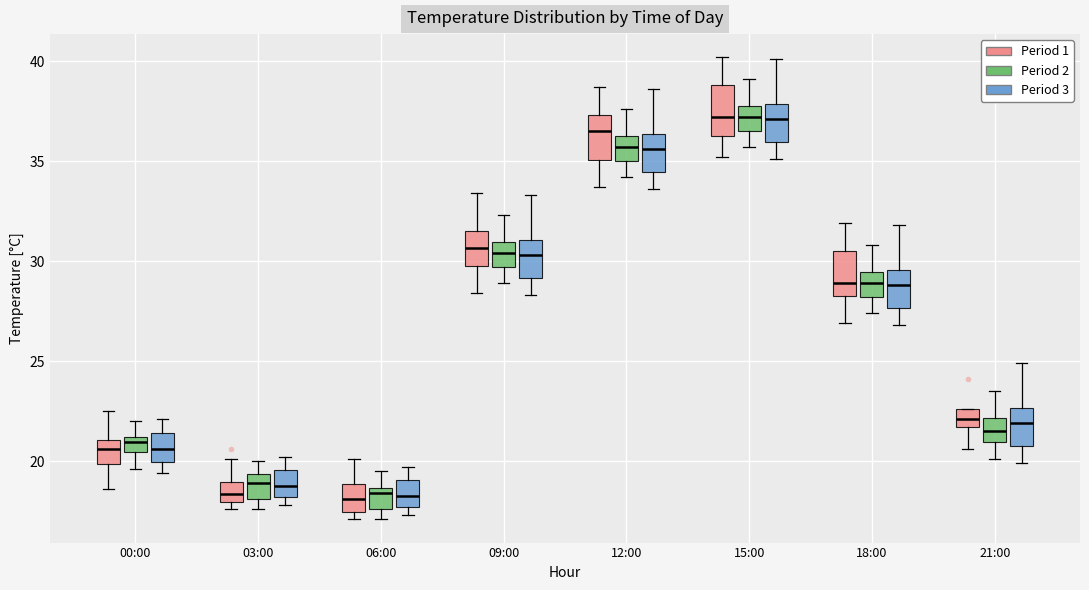

Where does the upper whisker of the box for 12:00 (Period 2) end on the y-axis? The values are not printed on the chart, so give them approximately, as read against the axis.

37.5